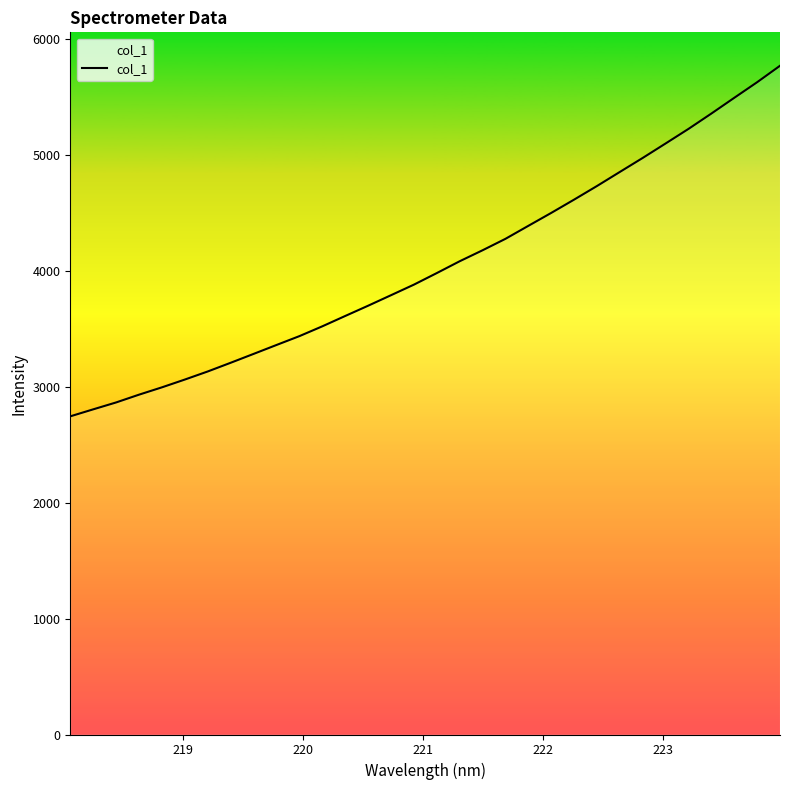

What is the difference between the maximum and minimum values?

3023.7